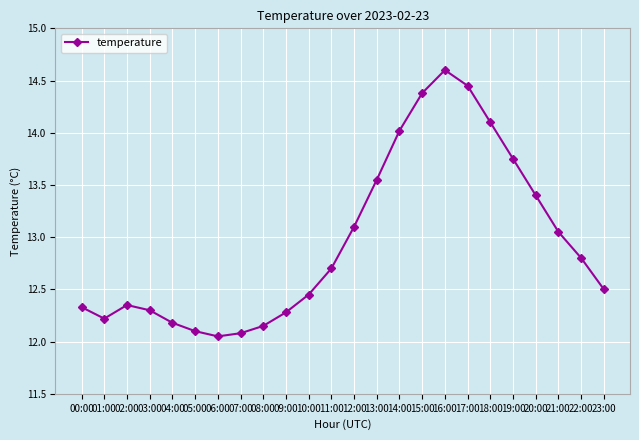

How many categories are shown in the chart?

24